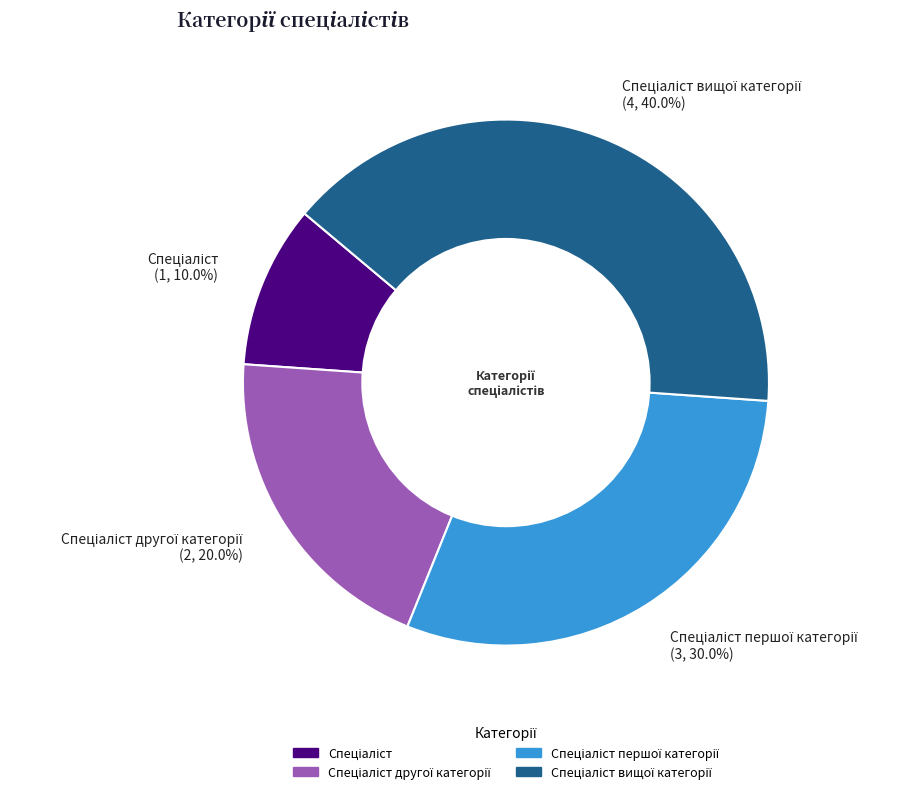

Does any single category account for the majority?

No